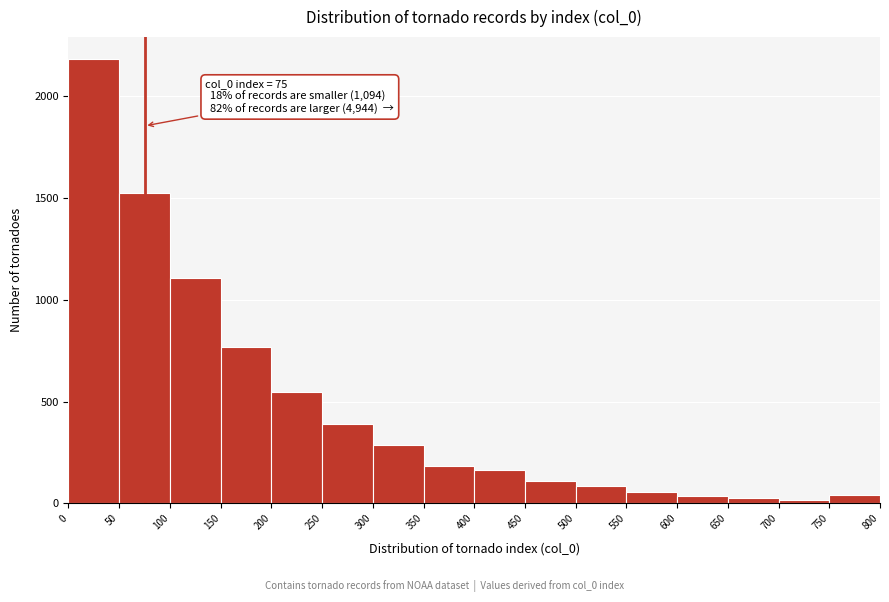

Over which range of the x-axis is the bar tallest?

0 to 50